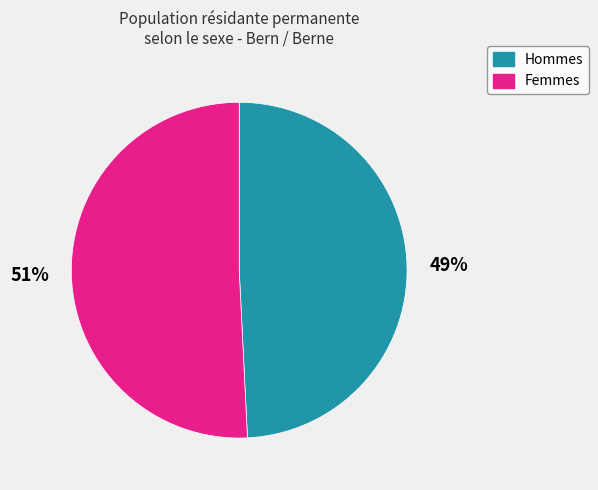

How many segments does this pie chart have?

2